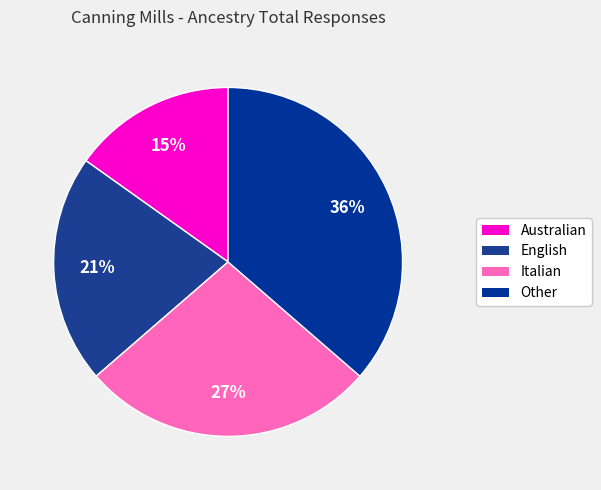

Count the number of slices in the pie.

4